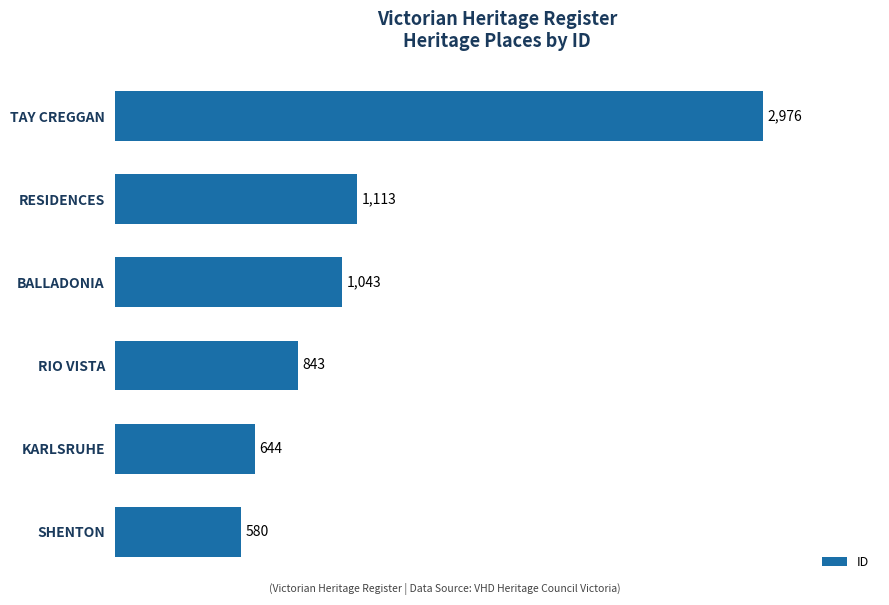

What is the average value?

1200